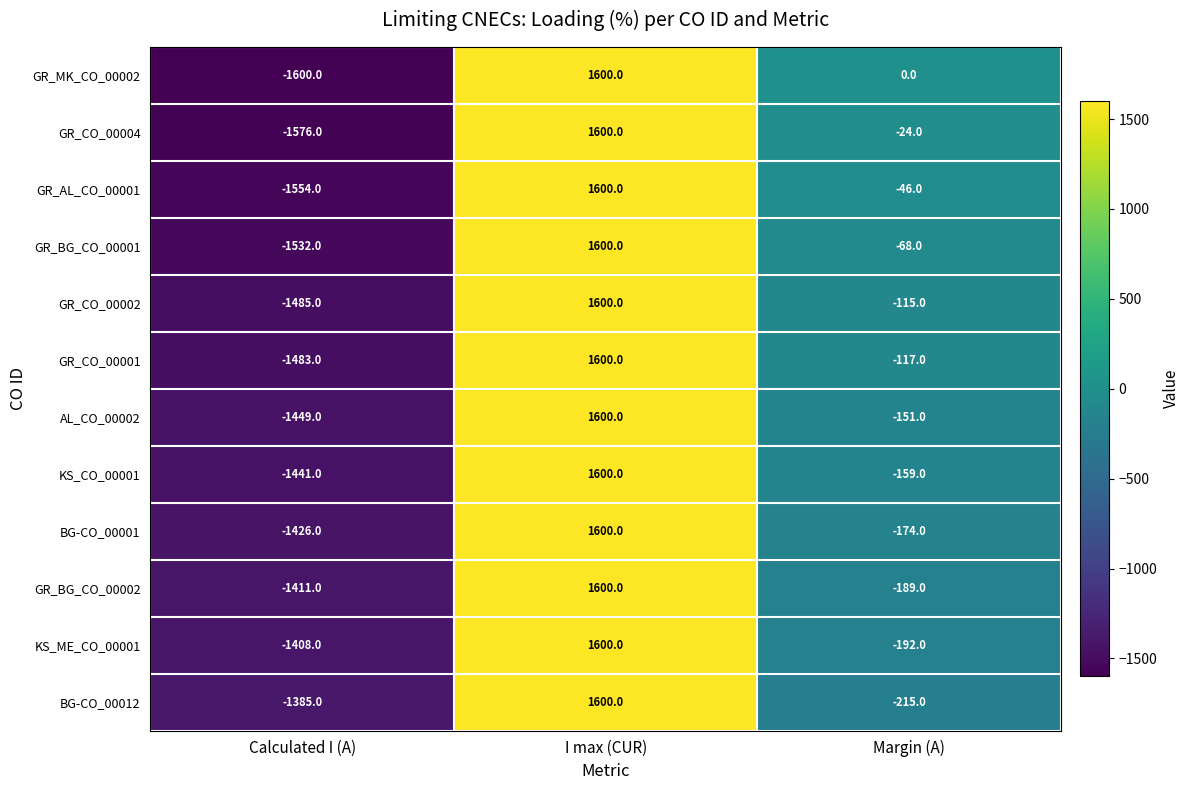

How many categories are shown in the chart?

3